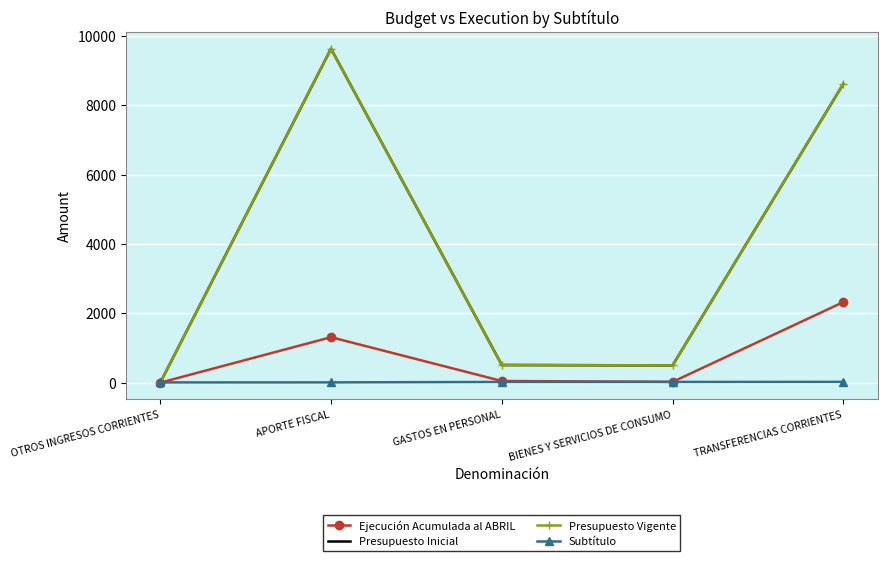

Between which two adjacent categories do Ejecución Acumulada al ABRIL and Subtítulo first intersect?

OTROS INGRESOS CORRIENTES and APORTE FISCAL